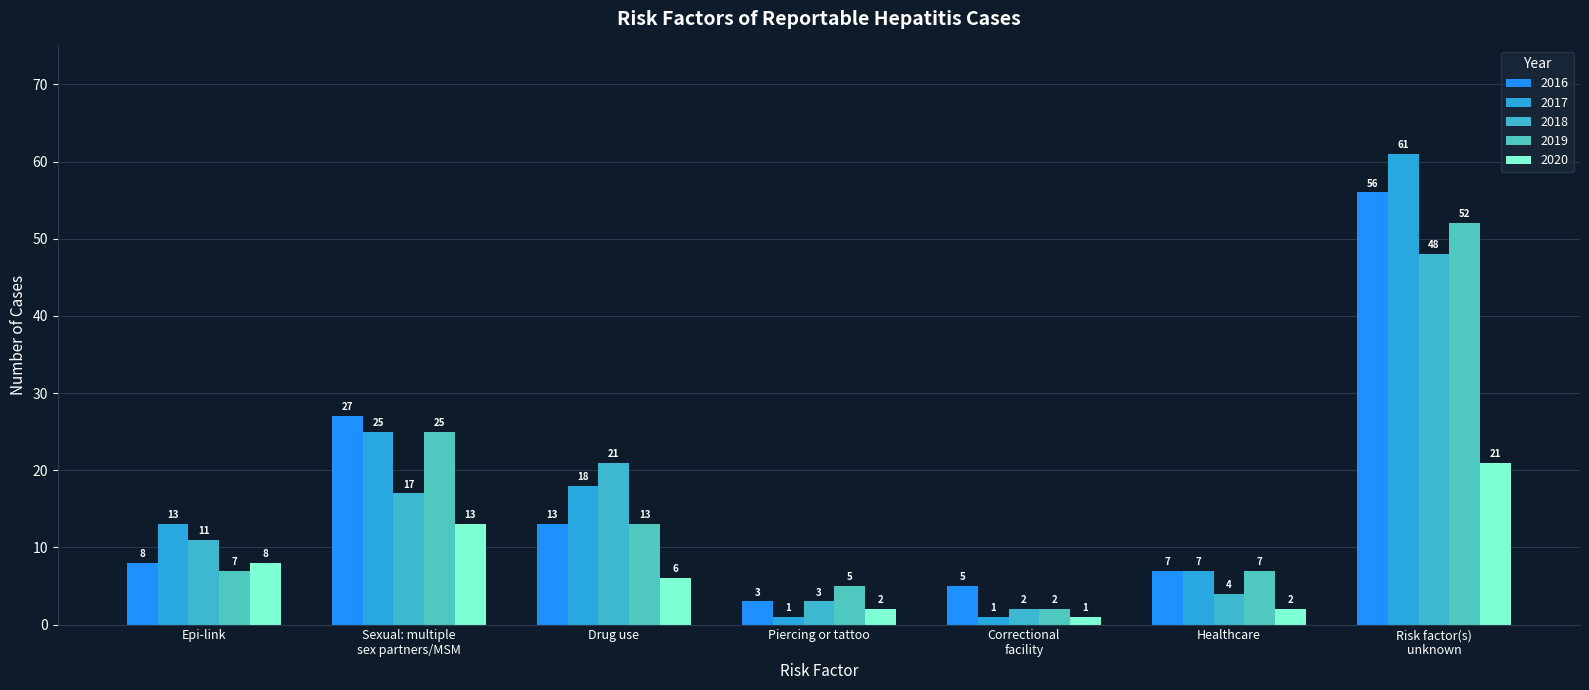

At which category does the chart reach its peak across all series?

Risk factor(s)
unknown